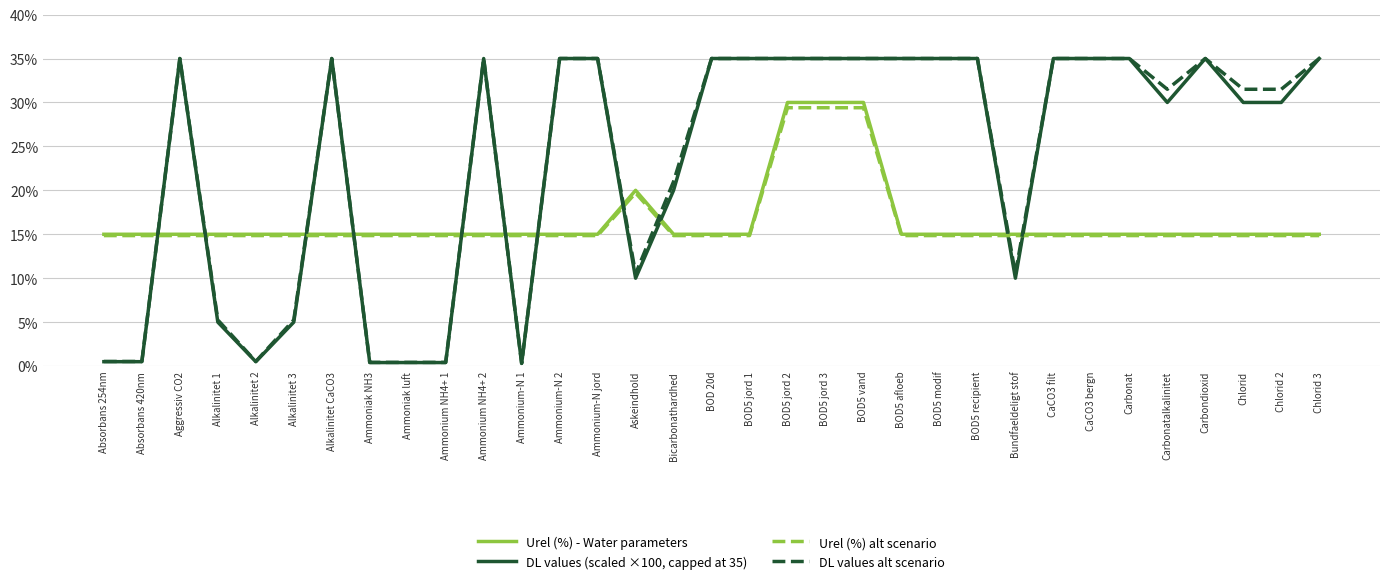

What is the average value of the DL values alt scenario series?

23.6